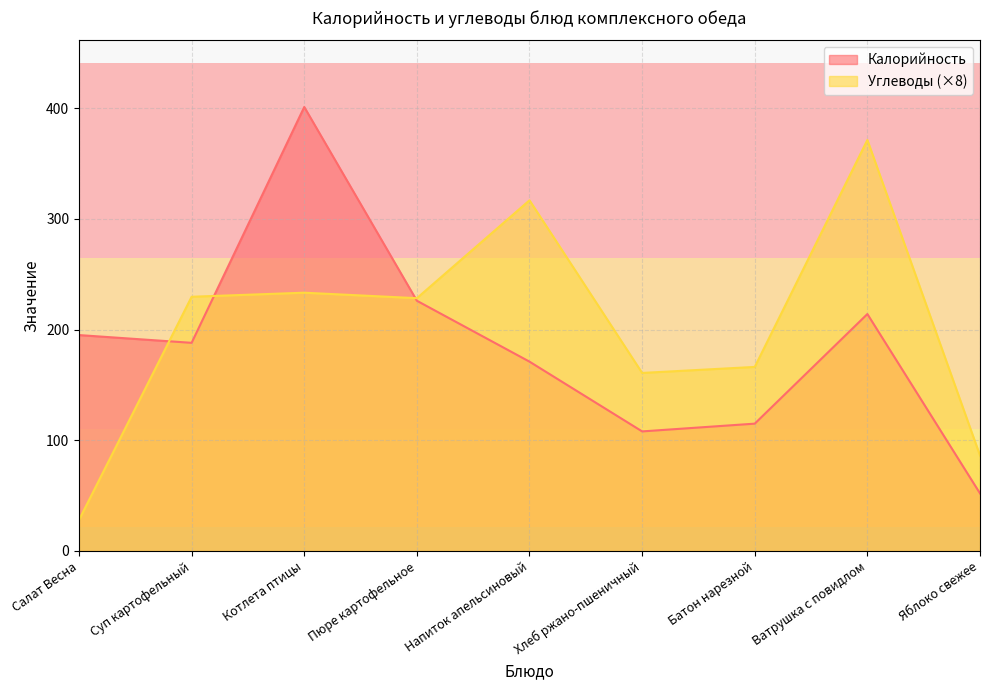

Reading left to right, list all the values displayed in this chart.

Калорийность: Салат Весна=195.0	Суп картофельный=188.0	Котлета птицы=401.0	Пюре картофельное=226.0	Напиток апельсиновый=171.0	Хлеб ржано-пшеничный=108.0	Батон нарезной=115.0	Ватрушка с повидлом=214.0	Яблоко свежее=52.0
Углеводы: Салат Весна=28.0	Суп картофельный=229.6	Котлета птицы=233.3	Пюре картофельное=228.3	Напиток апельсиновый=316.7	Хлеб ржано-пшеничный=160.8	Батон нарезной=166.2	Ватрушка с повидлом=371.2	Яблоко свежее=86.2